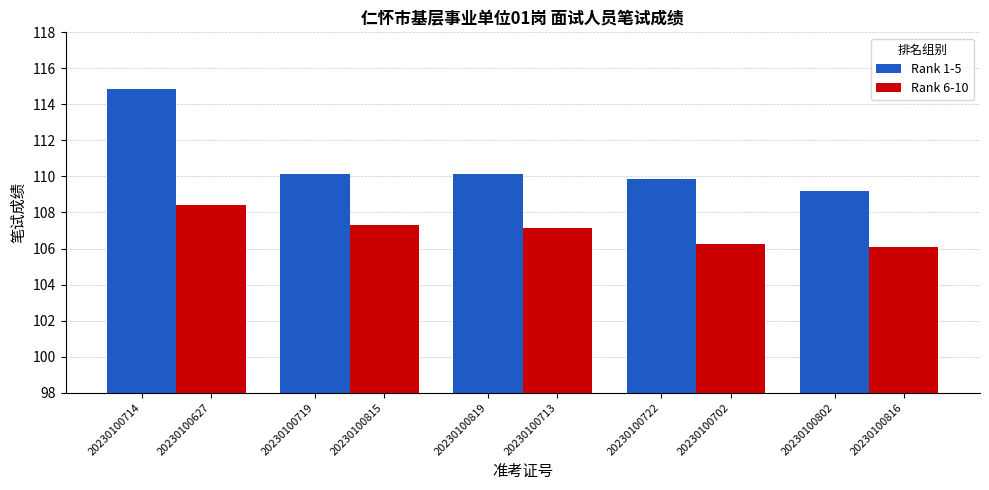

What is the value of the Rank 6-10 bar at the 5th from the left?

106.1